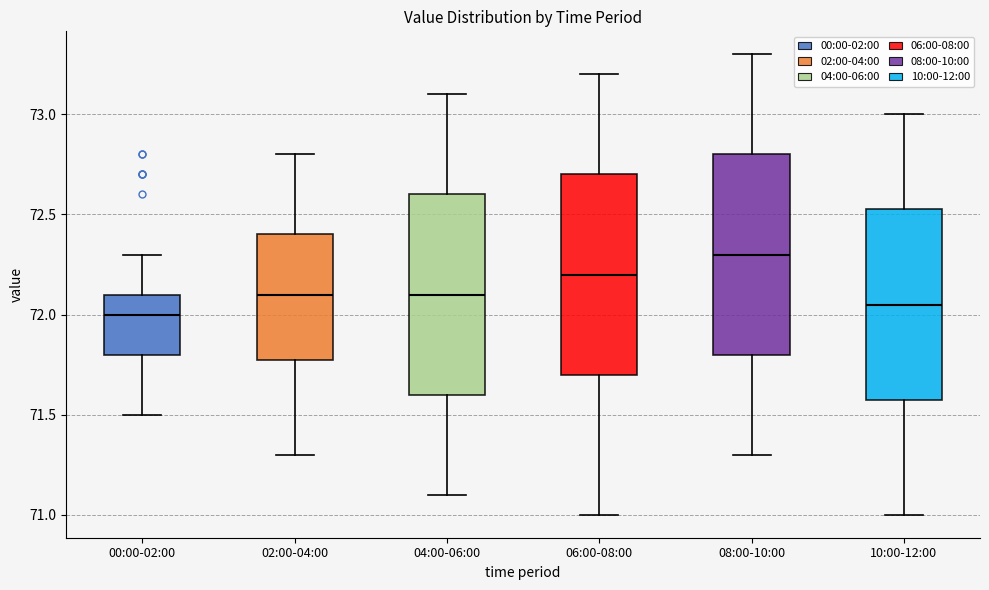

Where is the upper edge of the box for 00:00-02:00 on the y-axis? The values are not printed on the chart, so give them approximately, as read against the axis.

72.10